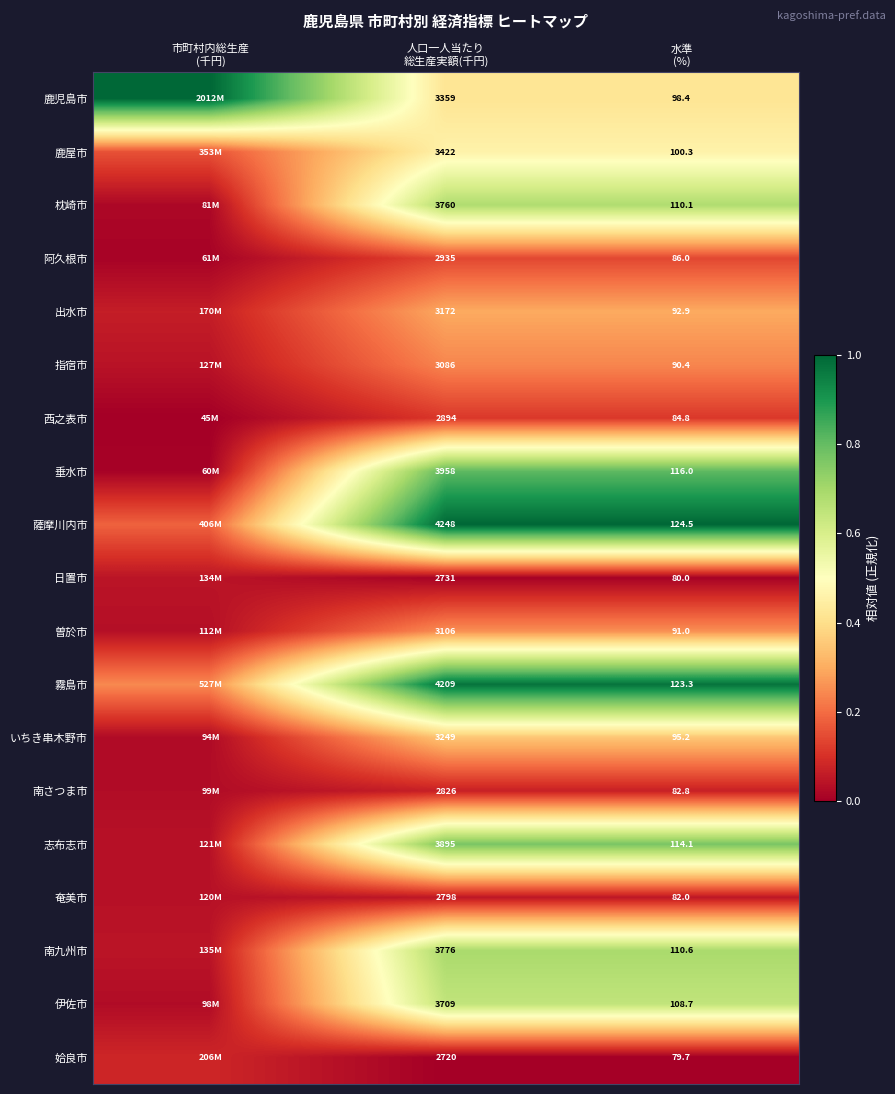

Which label corresponds to the largest value in the chart?

市町村内総生産
(千円)